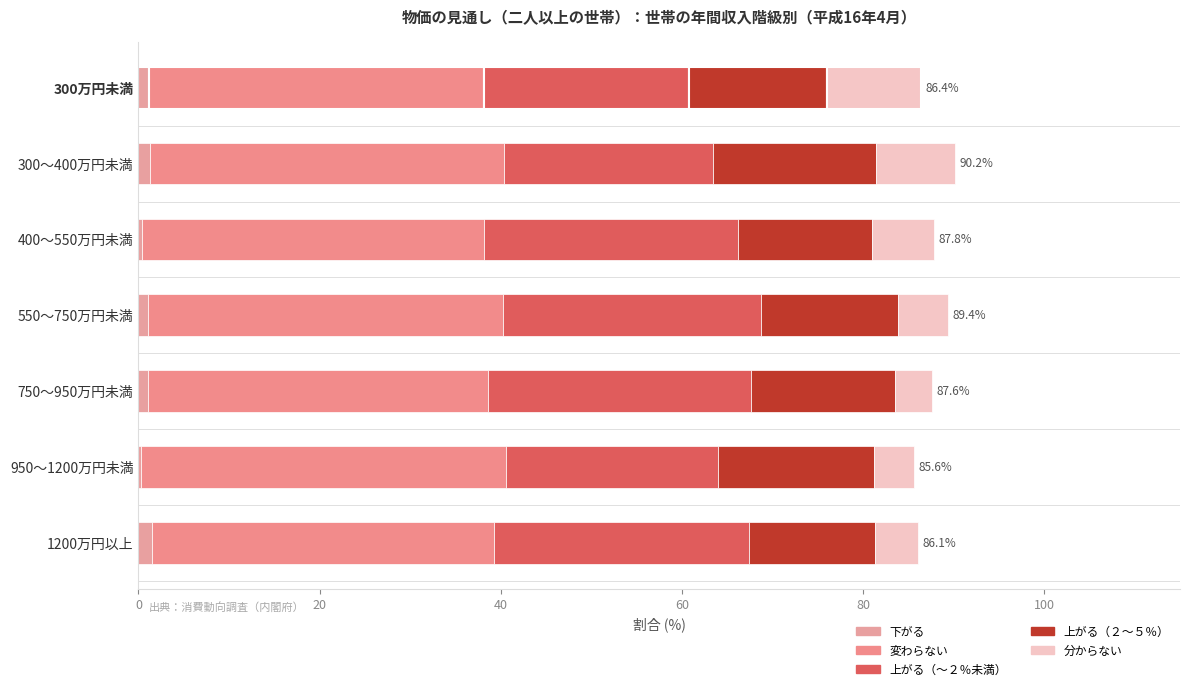

Count the number of categories in the chart.

7